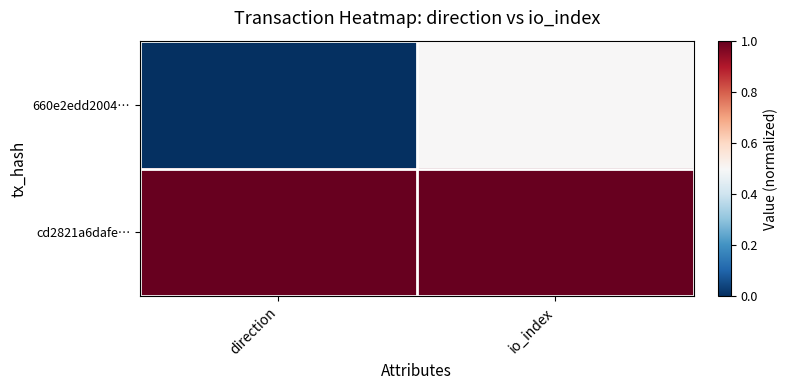

Reading left to right, extract all data points from this chart.

660e2edd2004…: direction=0.0	io_index=0.5
cd2821a6dafe…: direction=1.0	io_index=1.0